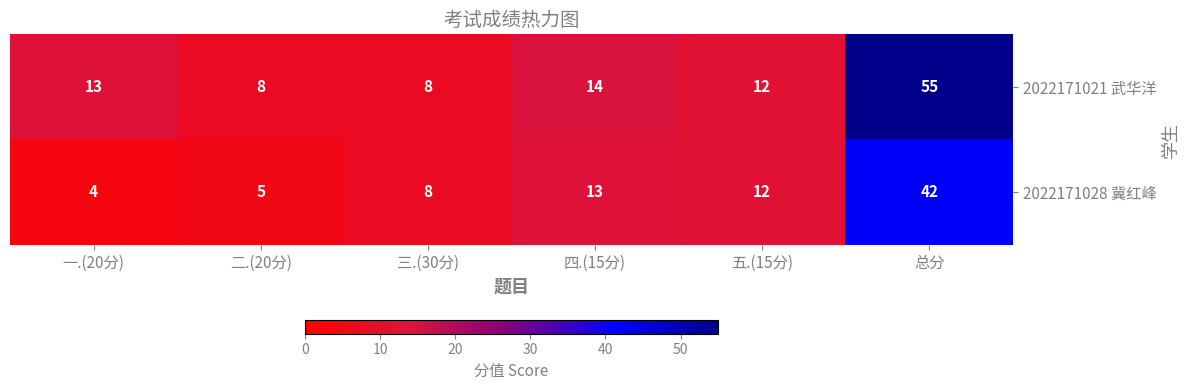

What is the minimum value shown in the chart?

4